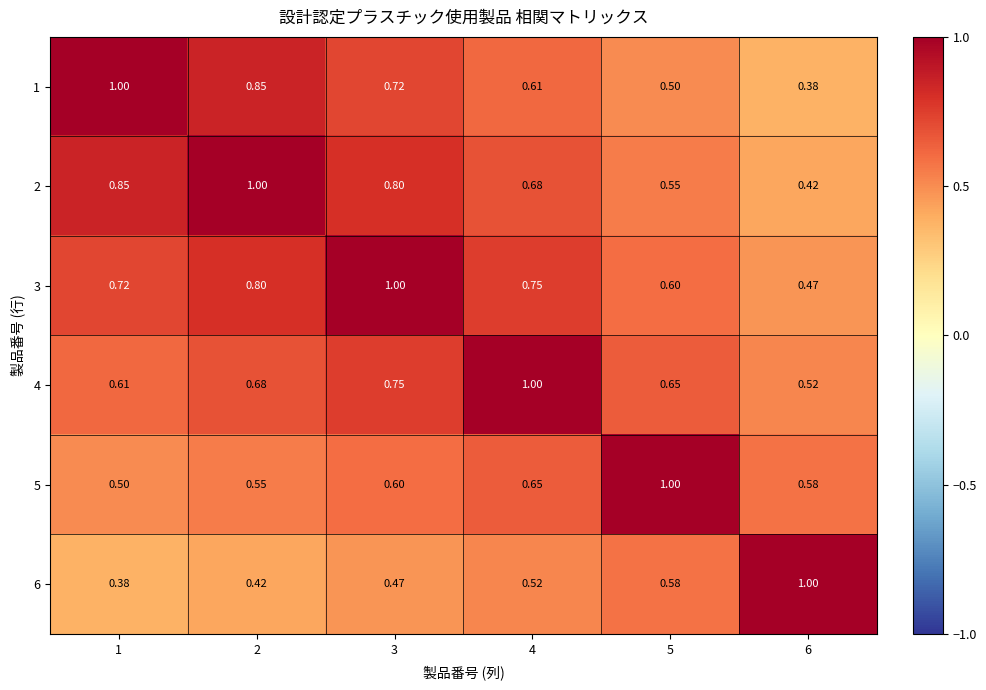

Which series has the largest total across all categories?

3